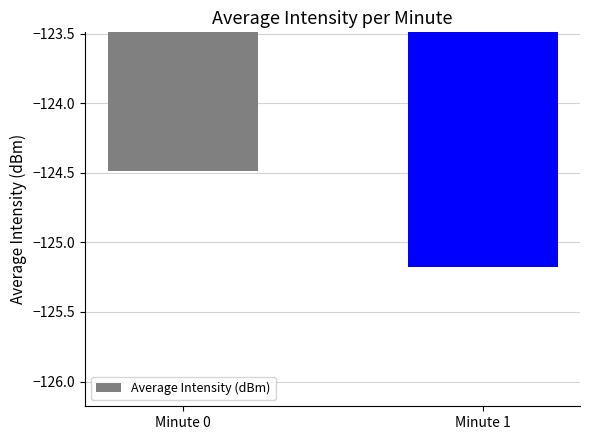

Reading left to right, extract all data points from this chart.

Minute 0=-124.5	Minute 1=-125.2